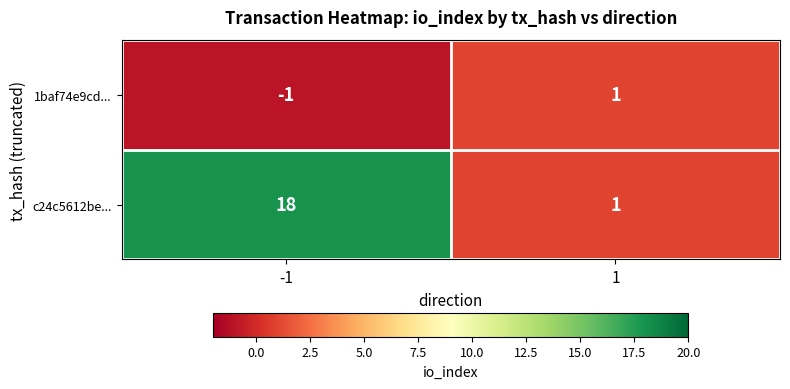

At how many categories does at least one series exceed 7?

1